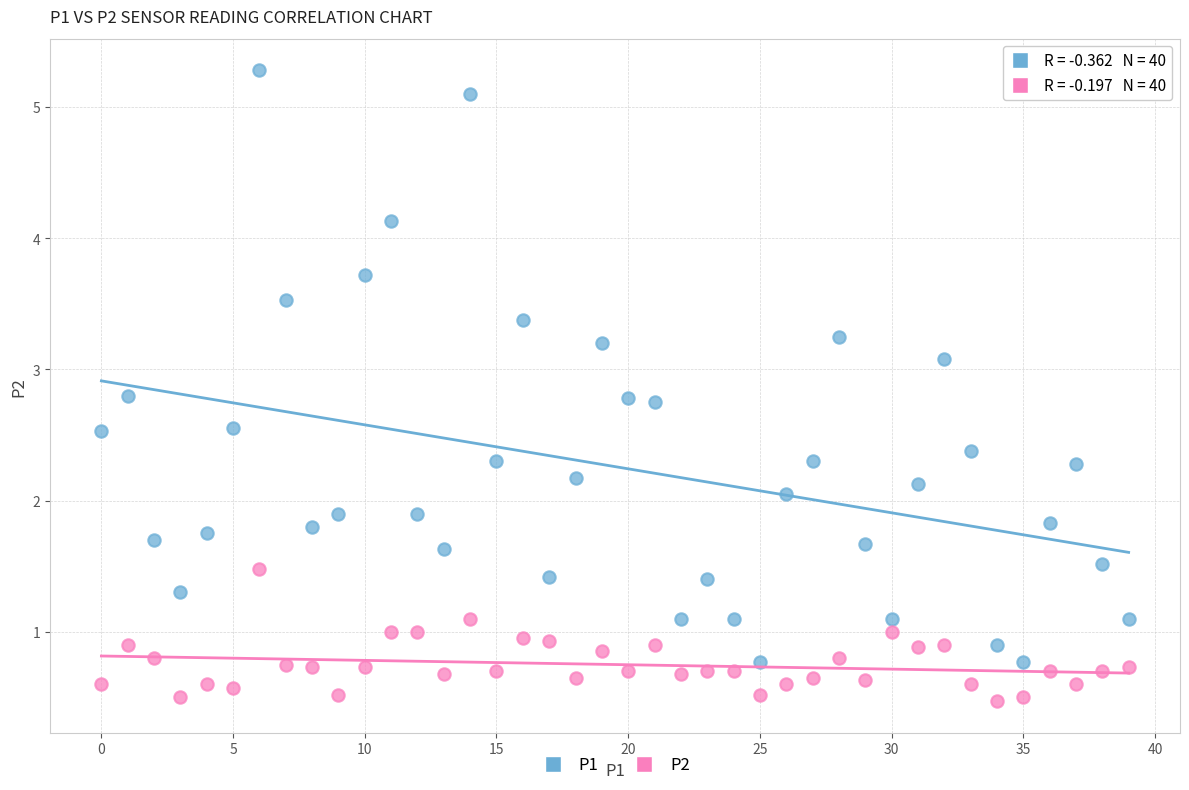

Across all data points, what is the range of Y values (max minus min)?

4.8